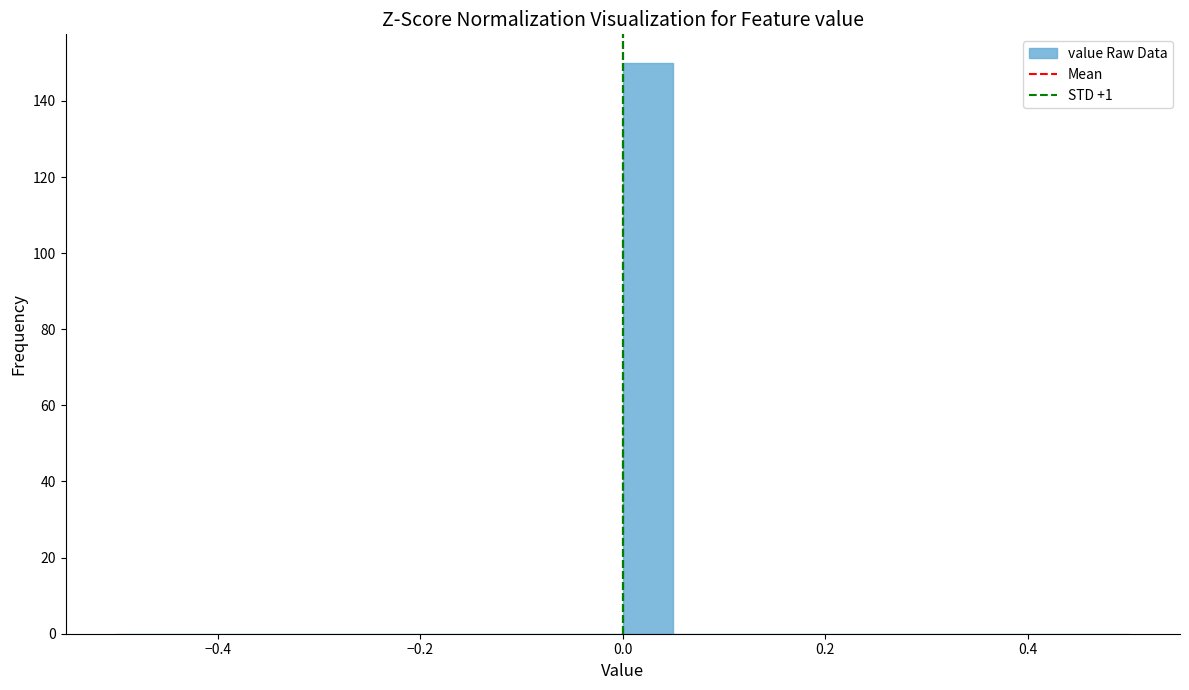

Read against the x-axis, roughly where is the centre of the tallest bar?

0.02